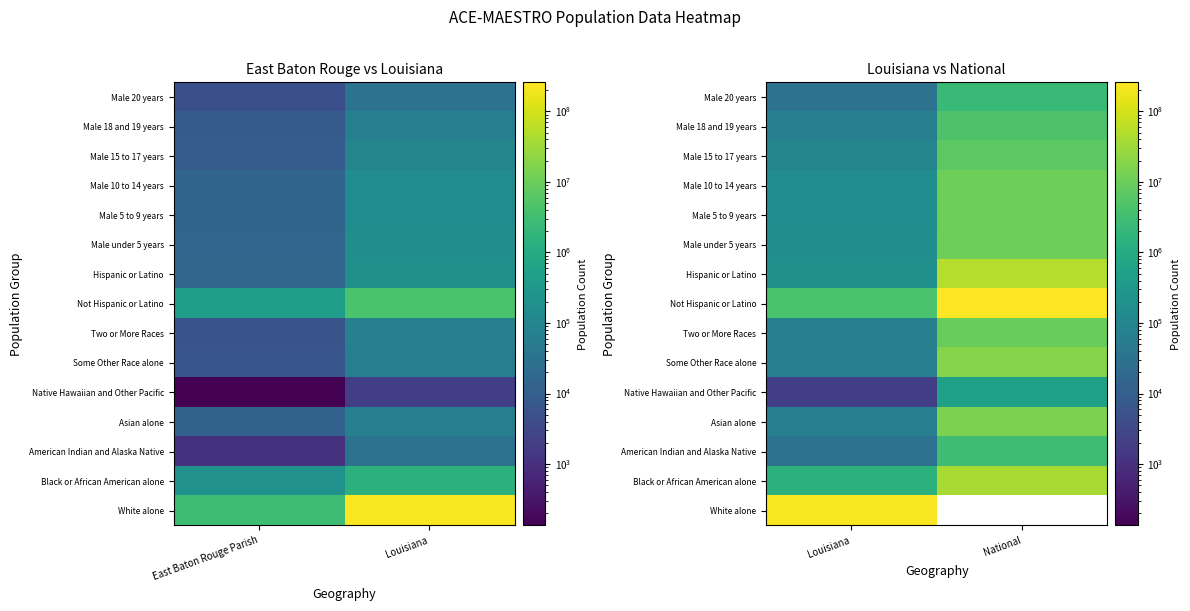

What is the maximum value for Male 18 and 19 years?

4647457.0